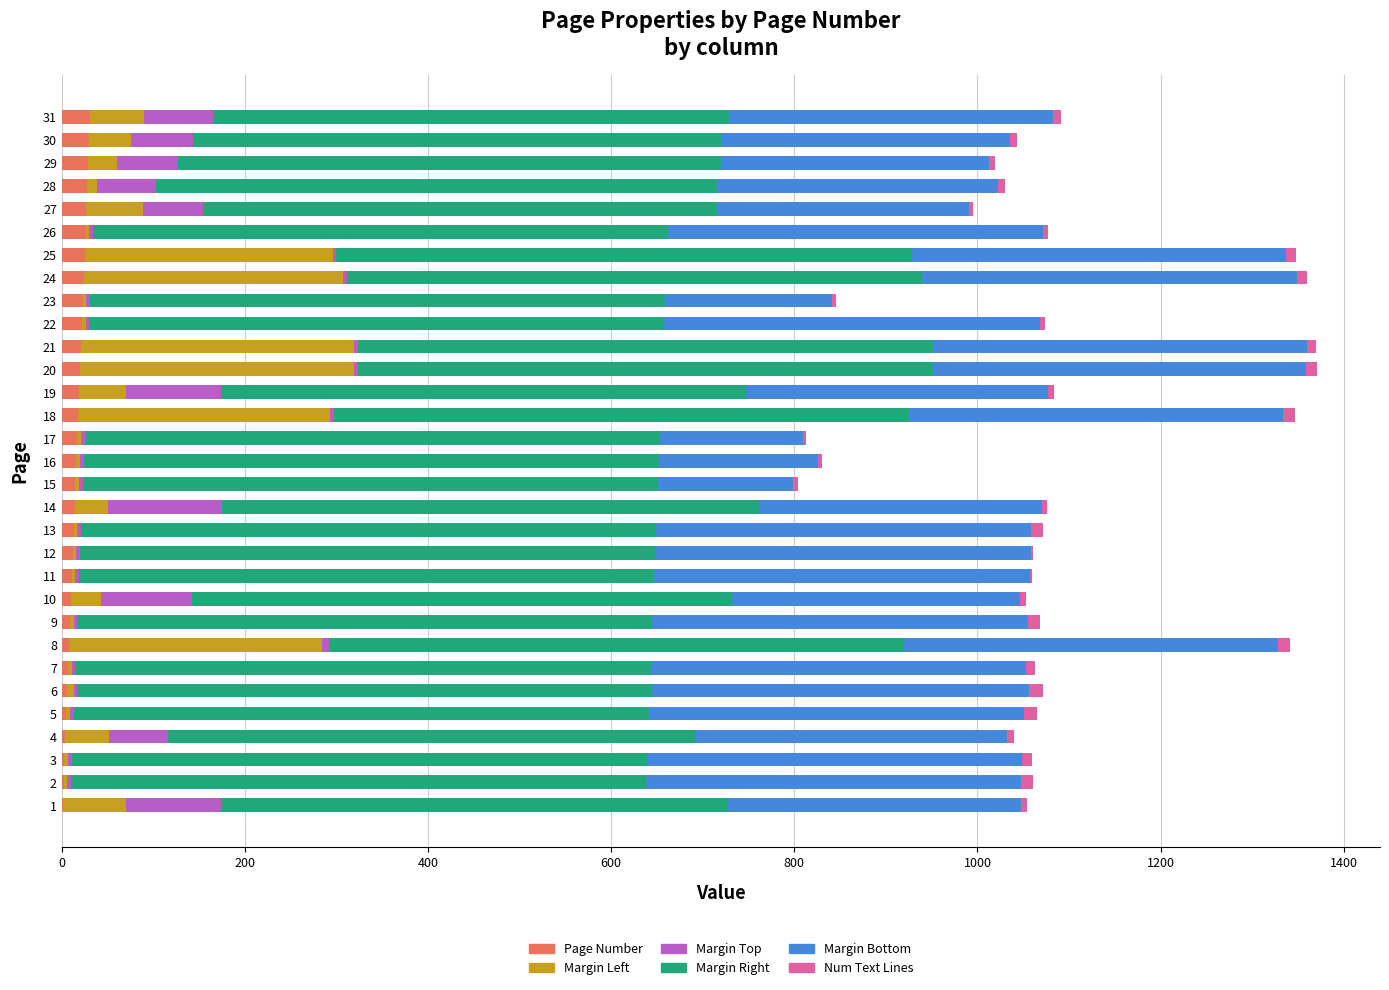

Count the number of data series in this chart.

6